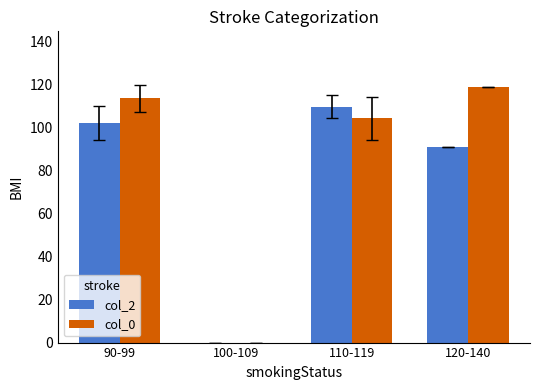

Which series has the widest spread of values?

col_0